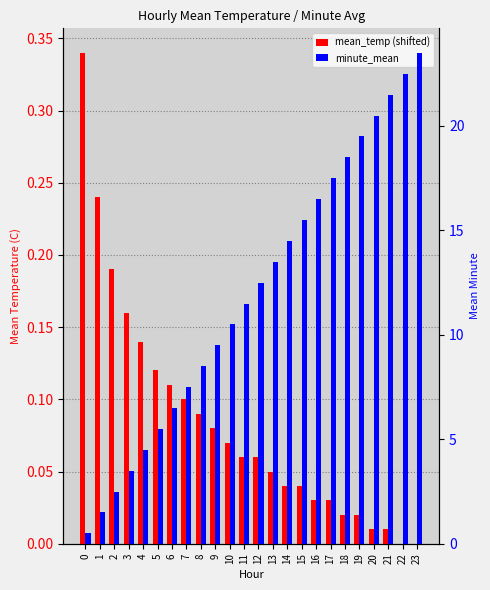

Between 14 and 21, which series saw the biggest shift?

minute_mean